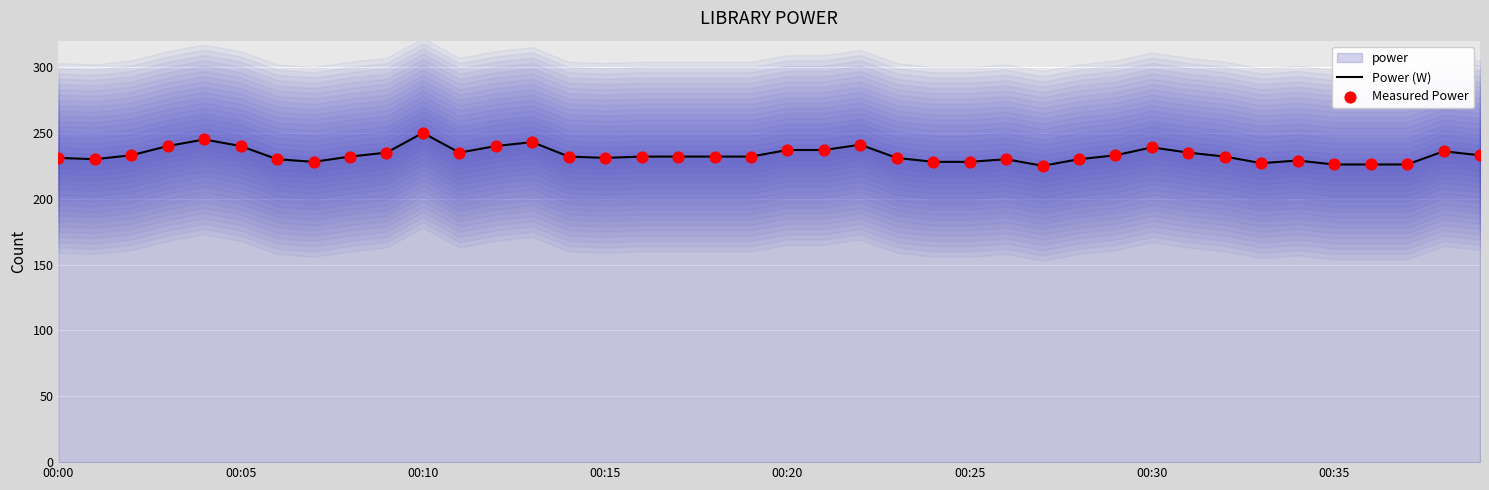

Which series contains the lowest Y value?

Power (W)